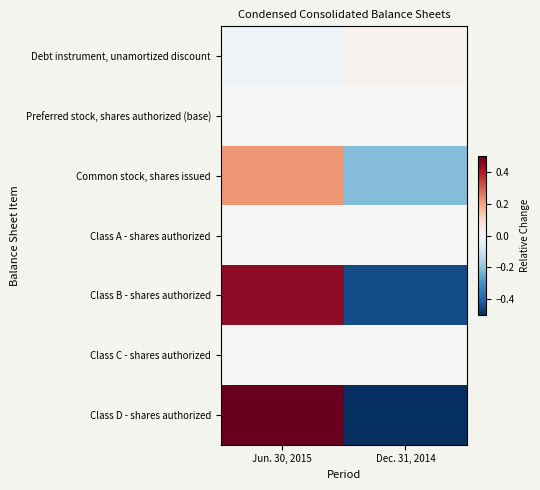

How many series are shown in this chart?

7